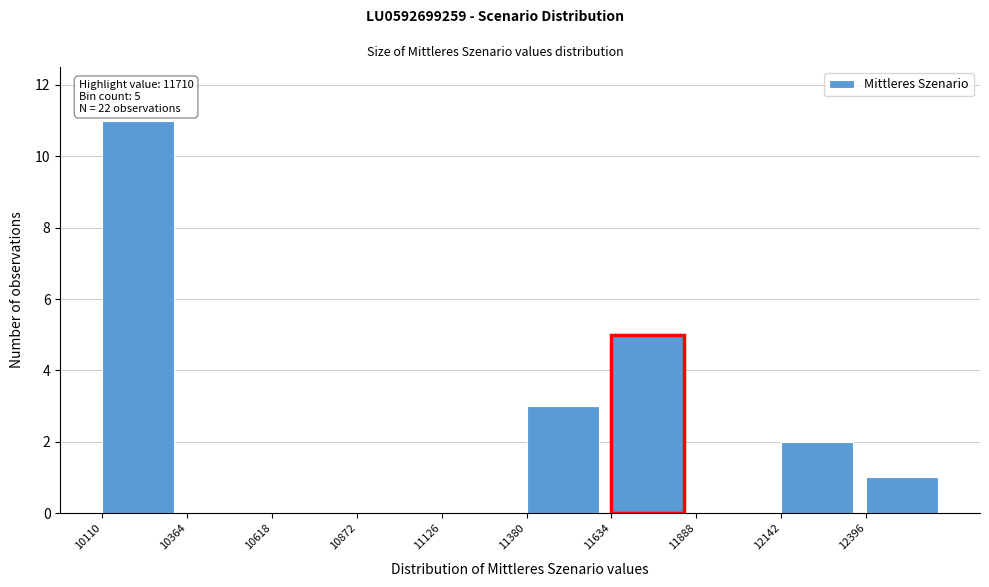

Which range on the x-axis has the tallest bar?

10100 to 10350